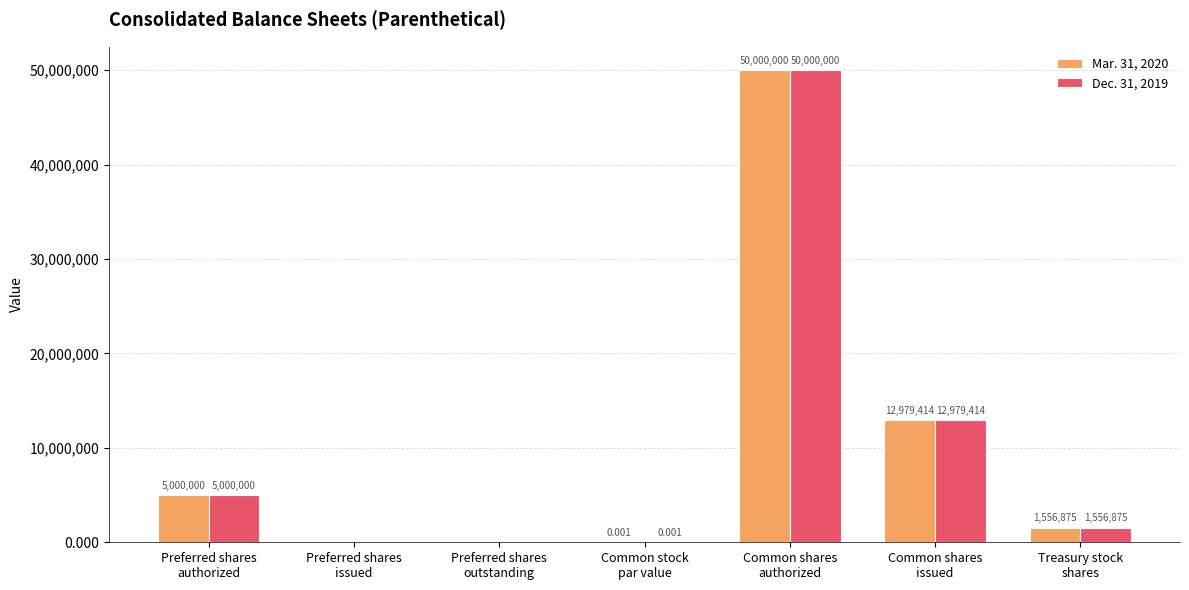

True or false: Mar. 31, 2020 has a value of 50000000.0 at Common shares
authorized.

True